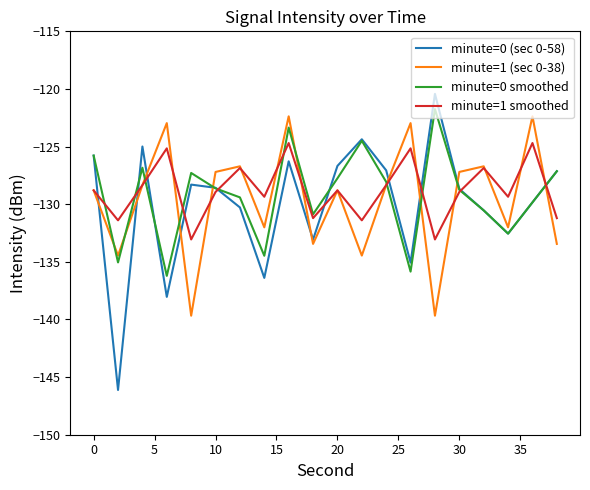

Which series has the largest range (max minus min)?

minute=0 (sec 0-58)